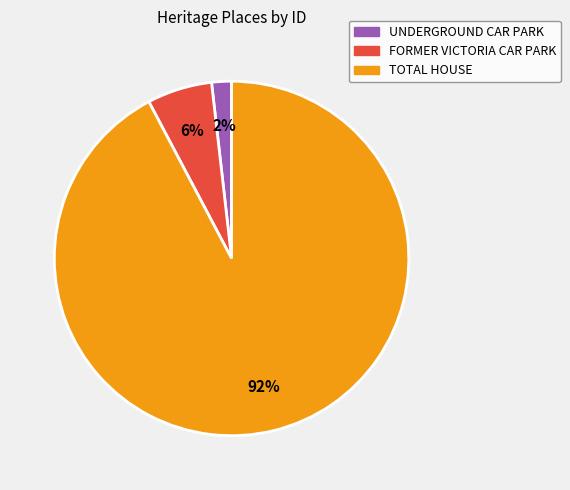

Which slice is the largest?

TOTAL HOUSE